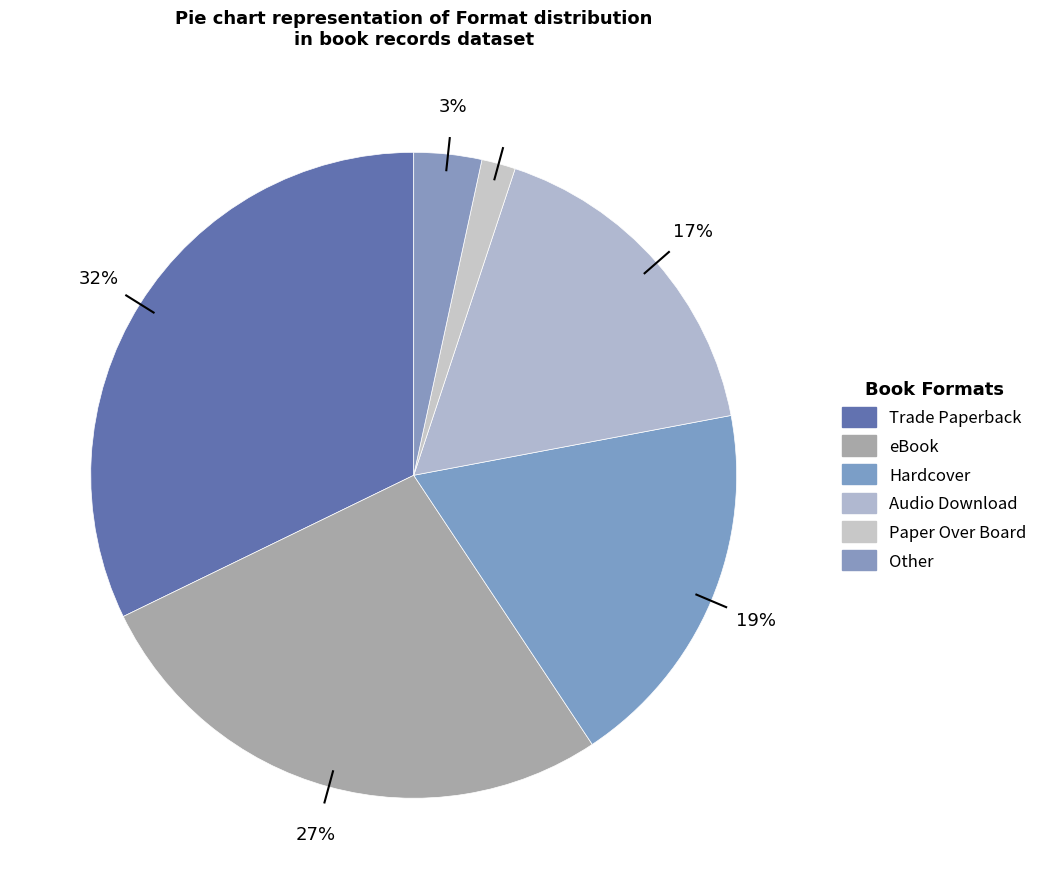

Rank the categories by value from lowest to highest.

Paper Over Board, Other, Audio Download, Hardcover, eBook, Trade Paperback